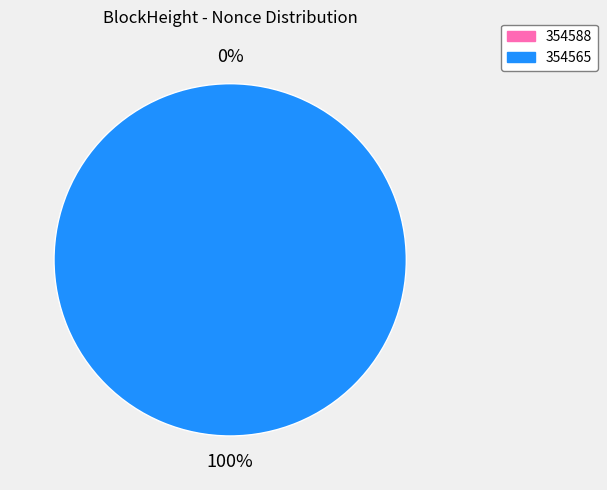

To the nearest percent, what is the combined percentage of 354565 and 354588?

100%